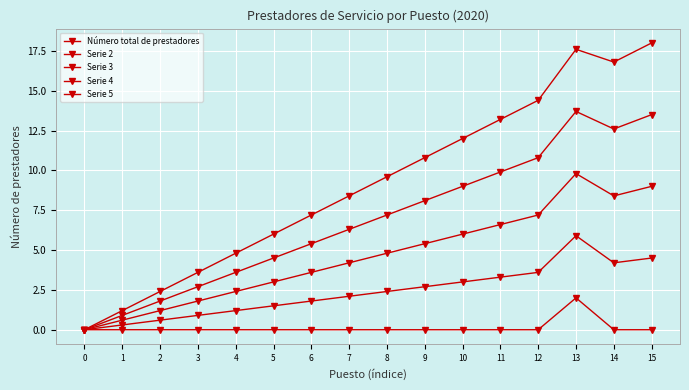

How many data points does each series have?

16